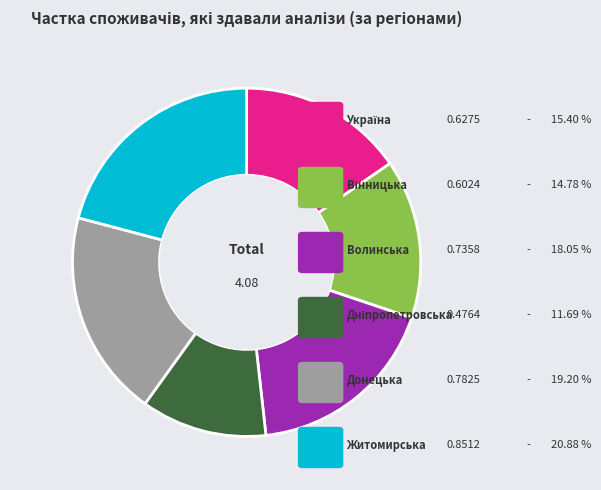

Is there any slice that represents more than half of the pie?

No